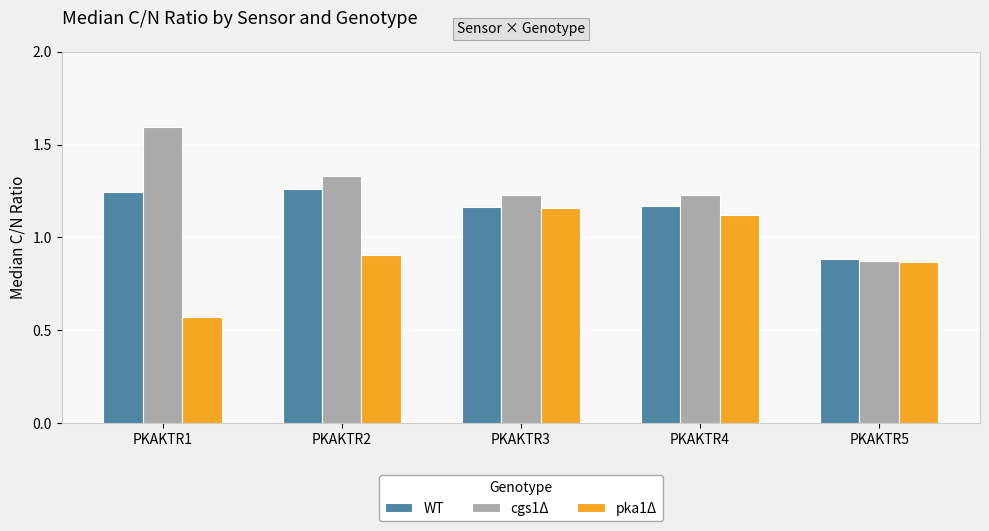

Which series has the largest total across all categories?

cgs1Δ